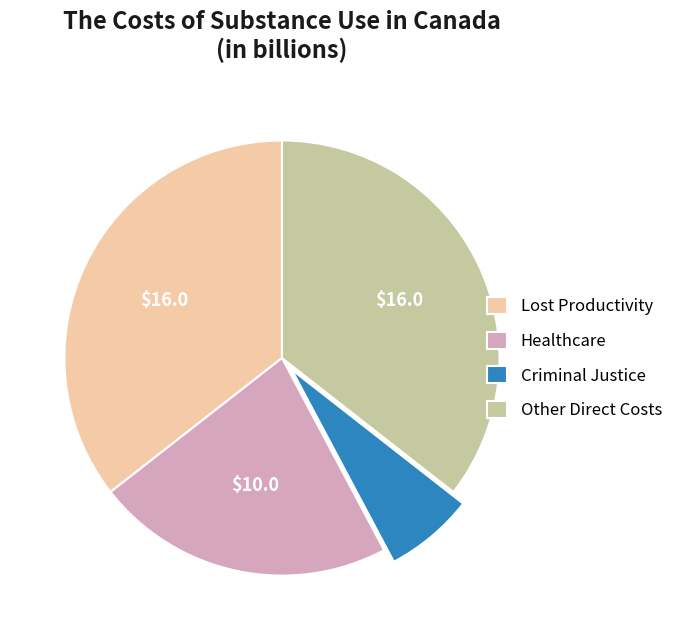

Is it true that Other Direct Costs is 36% of the pie?

True